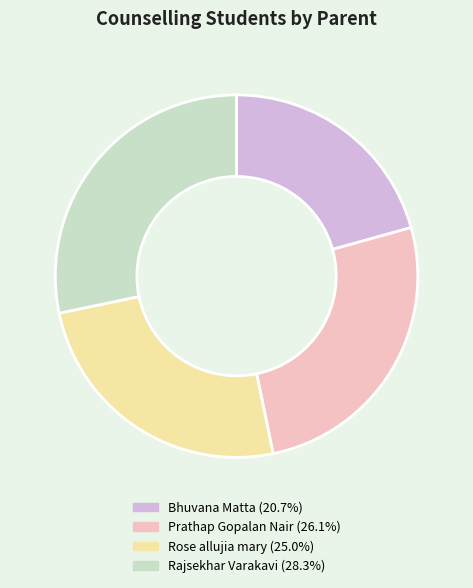

Do Rajsekhar Varakavi and Prathap Gopalan Nair together represent more than half of the pie?

Yes